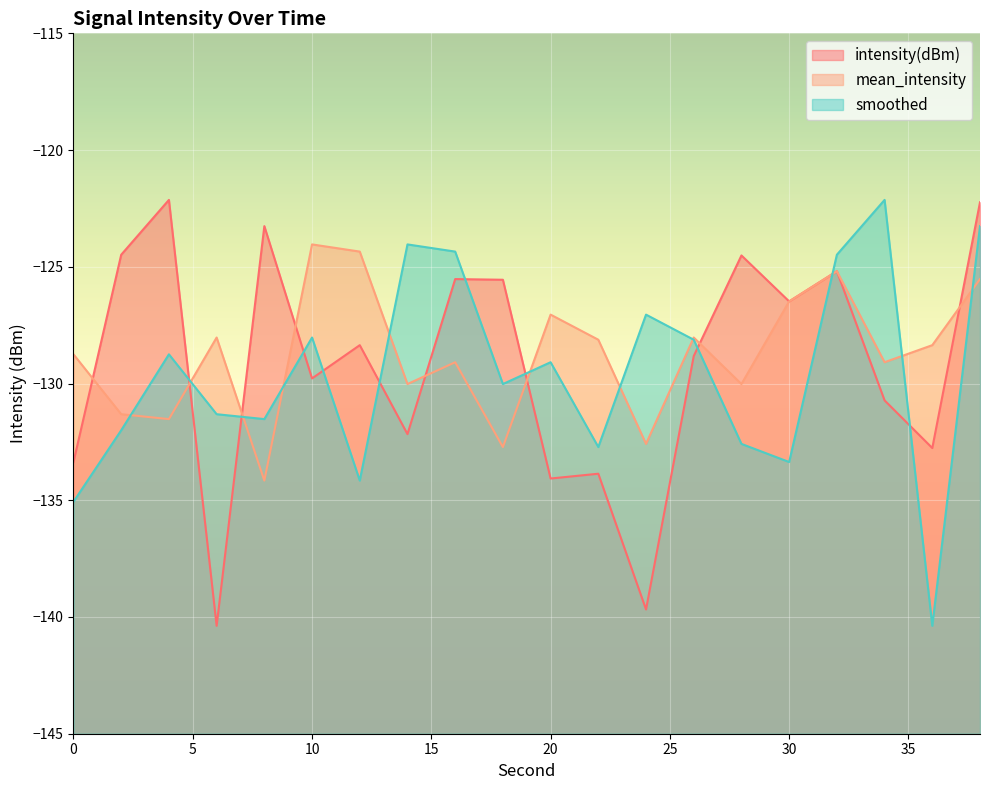

Between which two adjacent categories do mean_intensity and intensity(dBm) first intersect?

0 and 2